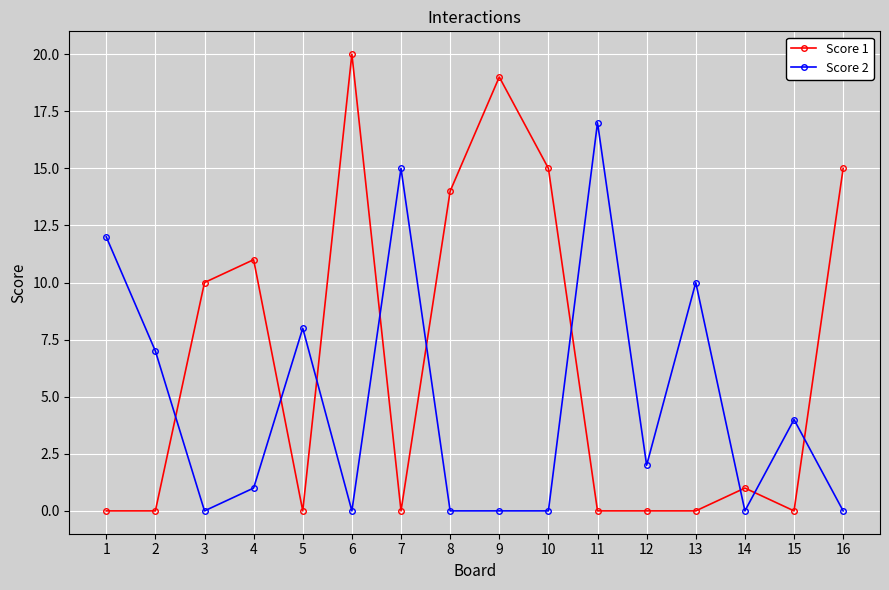

Reading right to left, extract all data points from this chart.

Score 1: 16=15	15=0	14=1	13=0	12=0	11=0	10=15	9=19	8=14	7=0	6=20	5=0	4=11	3=10	2=0	1=0
Score 2: 16=0	15=4	14=0	13=10	12=2	11=17	10=0	9=0	8=0	7=15	6=0	5=8	4=1	3=0	2=7	1=12